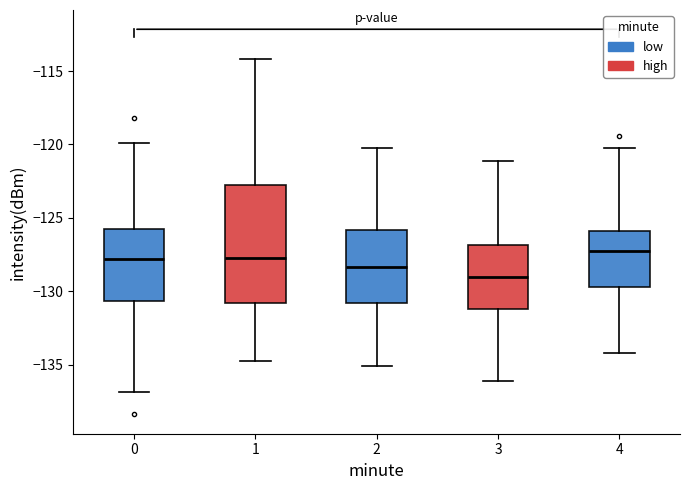

Reading left to right, transcribe this box plot: for each box, give where its median line is, the range the box spans, and where its two whiskers end, as read against the y-axis. The values are not printed on the chart, so give them approximately, as read against the axis.

0: median -128.0, box -130.5 to -125.5, whiskers -137.0 to -120.0
1: median -128.0, box -131.0 to -123.0, whiskers -135.0 to -114.0
2: median -128.5, box -131.0 to -126.0, whiskers -135.0 to -120.0
3: median -129.0, box -131.0 to -127.0, whiskers -136.0 to -121.0
4: median -127.0, box -129.5 to -126.0, whiskers -134.0 to -120.0